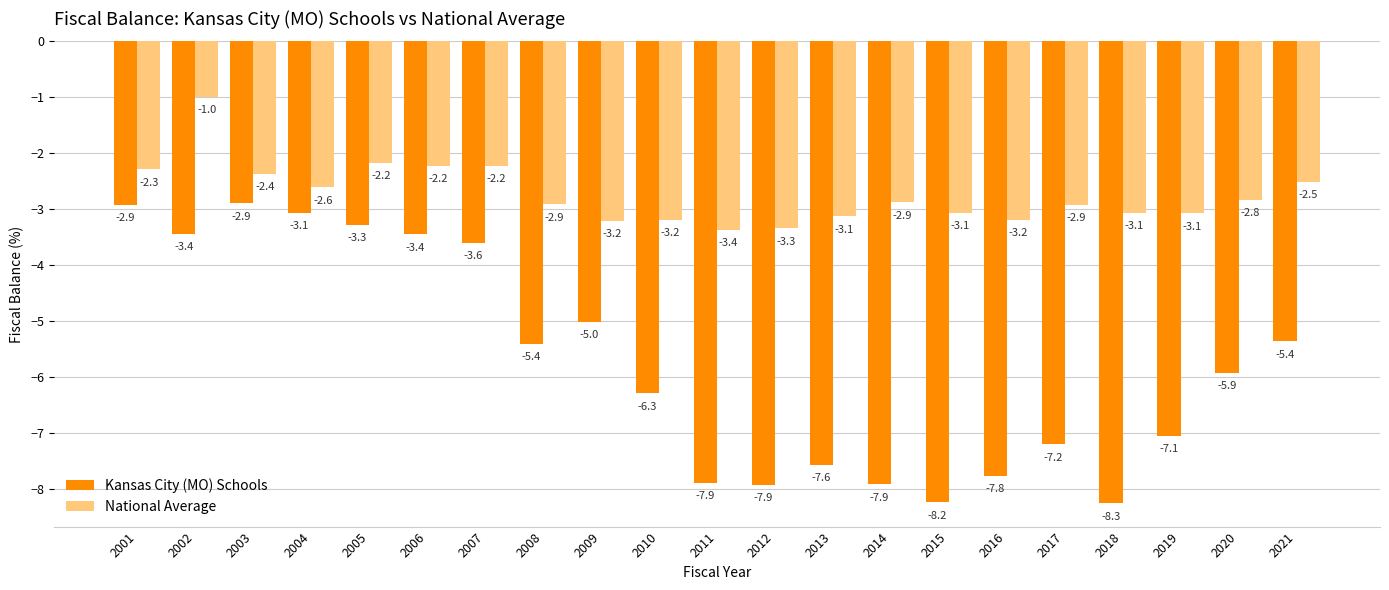

How many data points in Kansas City (MO) Schools are above -5?

7